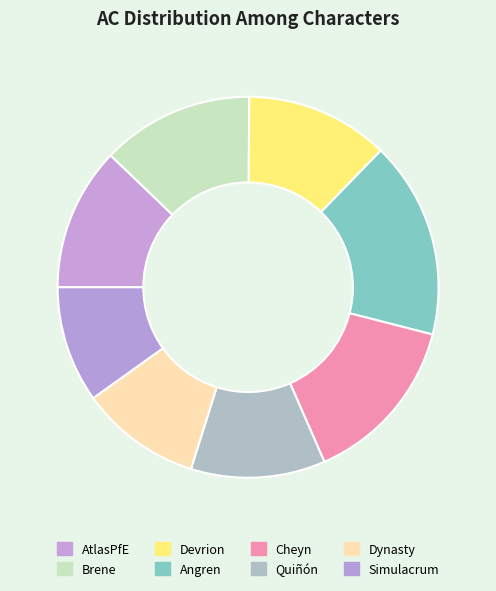

To the nearest percent, what is the difference between the Dynasty and Devrion slice percentages?

2%